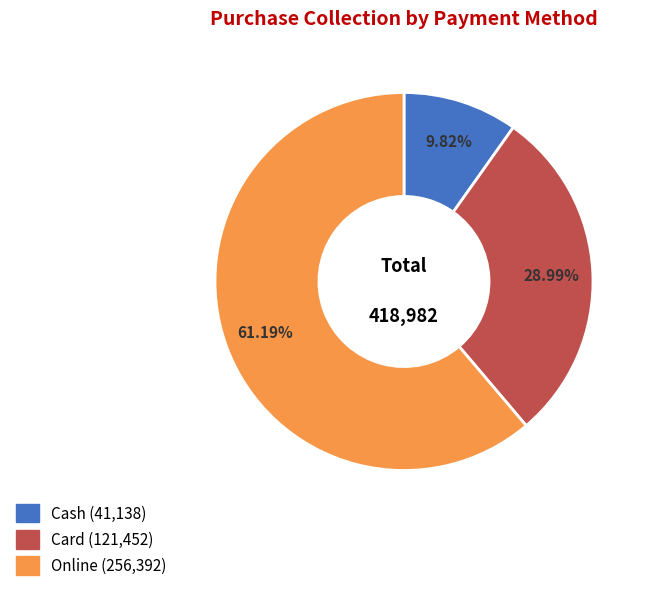

To the nearest percent, what is the average slice percentage?

33%